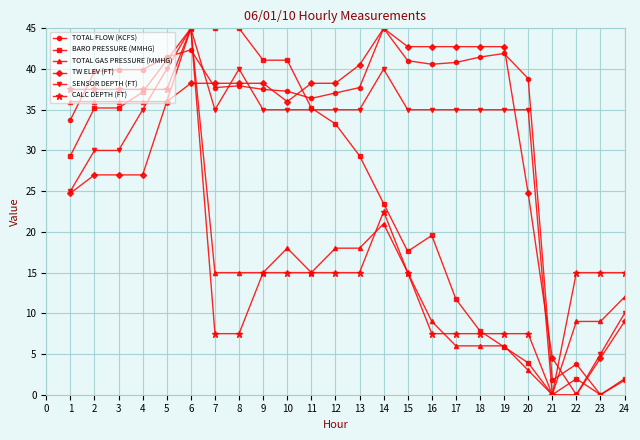

What is the spread (max minus min) of values at 14?

24.0